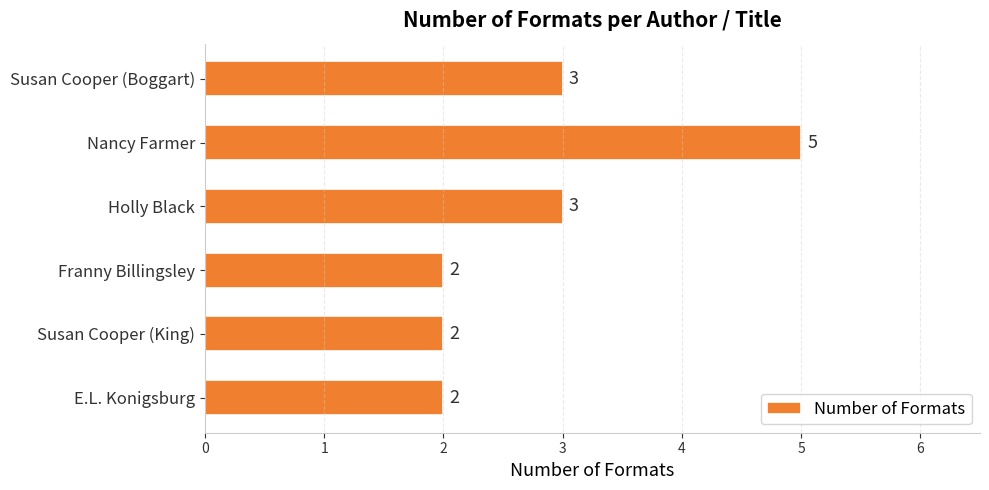

What is the average value?

3